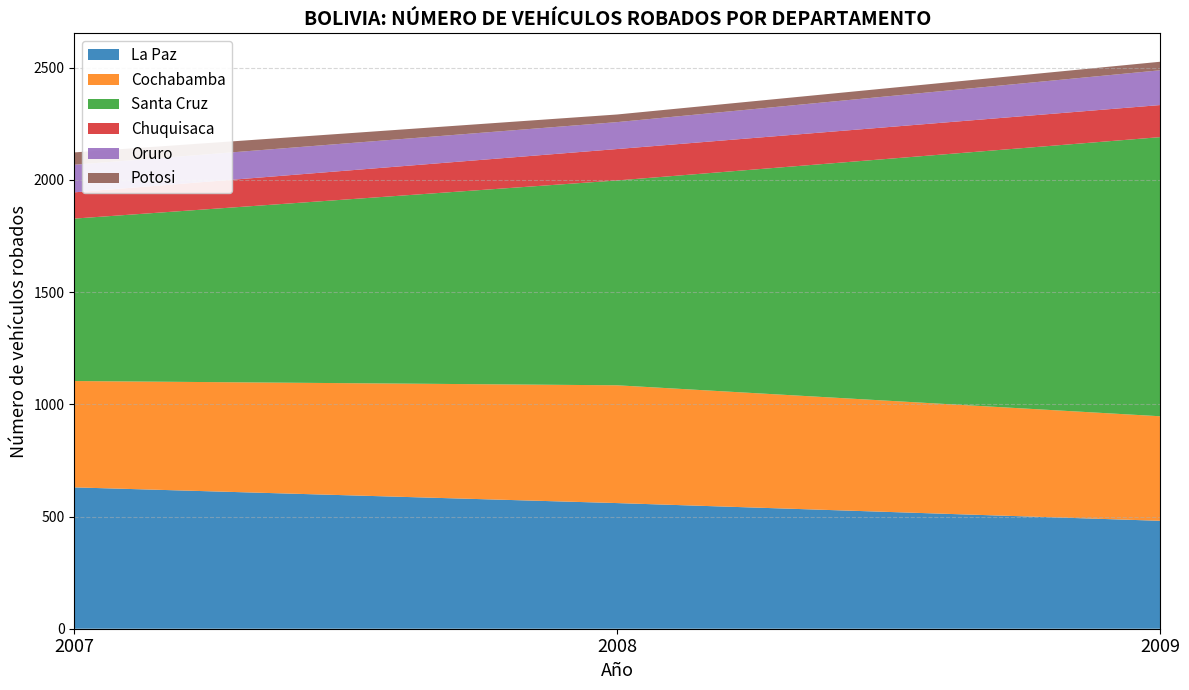

Reading left to right, what are all the values shown in this chart?

La Paz: 2007=630	2008=560	2009=481
Cochabamba: 2007=474	2008=525	2009=466
Santa Cruz: 2007=724	2008=913	2009=1244
Chuquisaca: 2007=117	2008=140	2009=143
Oruro: 2007=123	2008=120	2009=155
Potosi: 2007=55	2008=34	2009=38